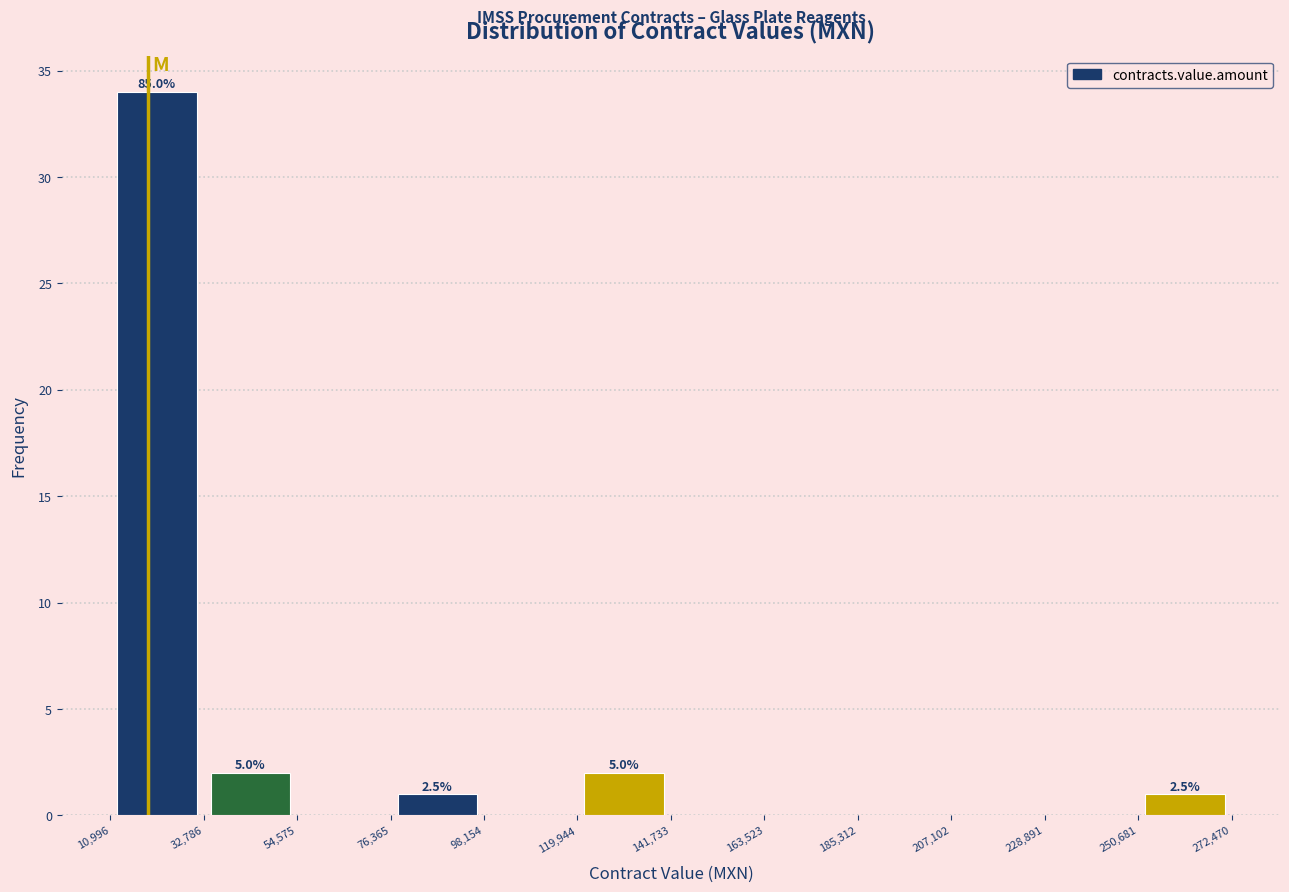

Over which range of the x-axis is the bar tallest?

10,996 to 32,786